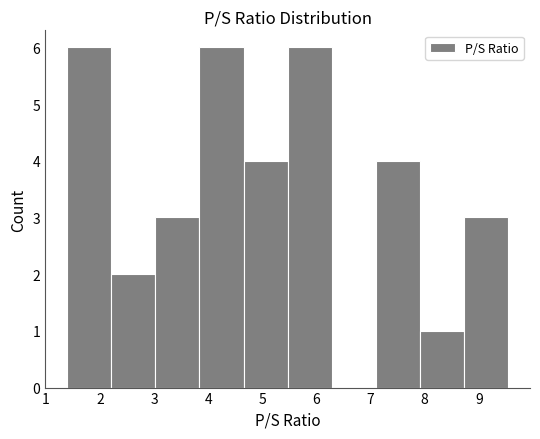

What is the height of the bar covering 5.5 to 6.3 on the x-axis? Neither the bar edges nor the heights are printed on the chart, so give them approximately, as read against the axes.

6